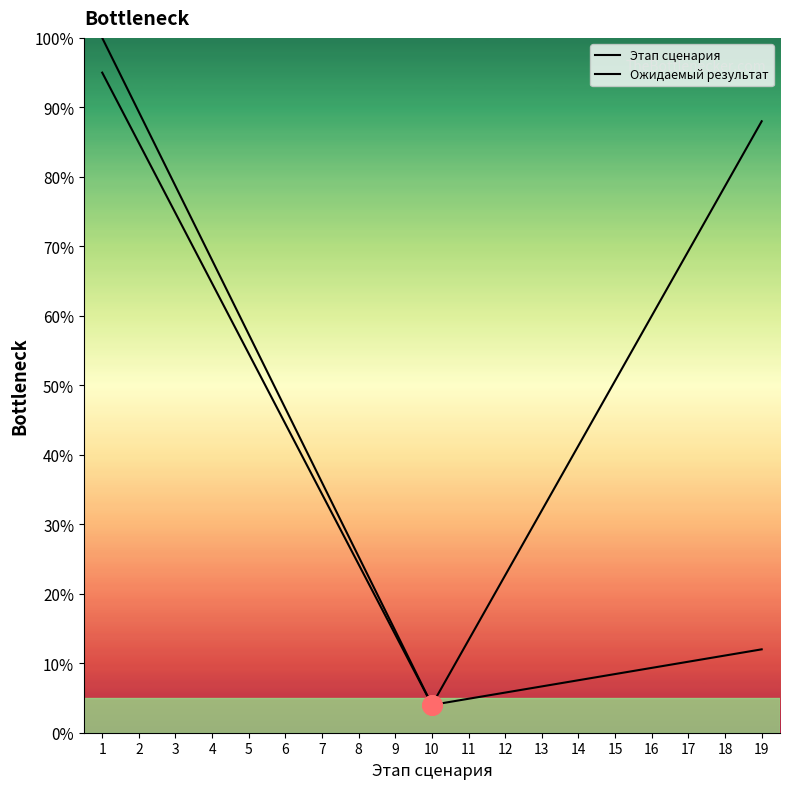

At which category is the sum across all series the highest?

1